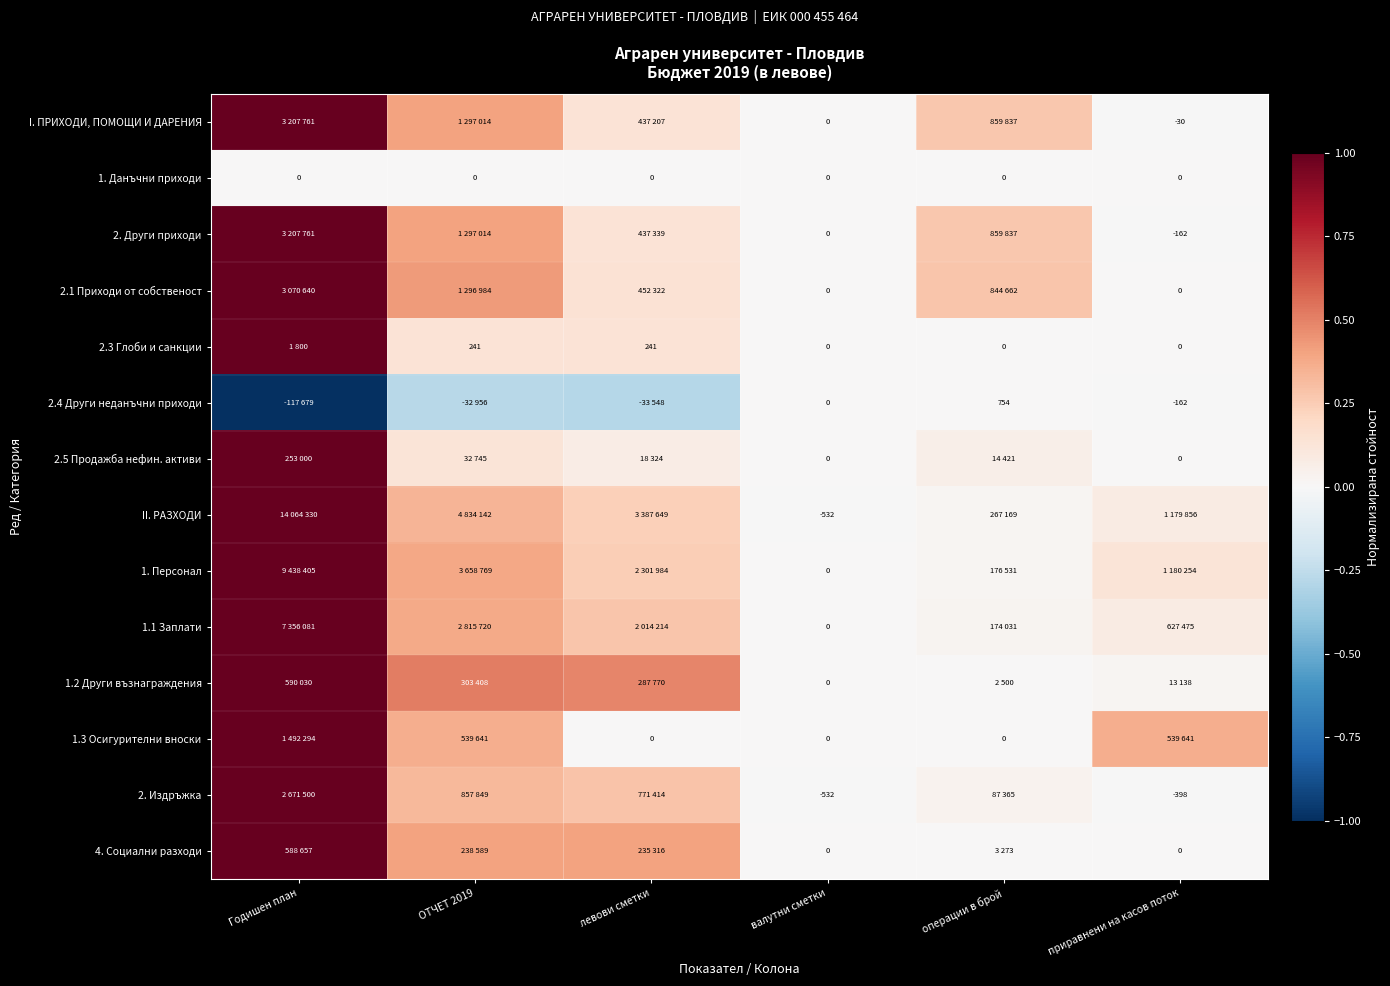

The 2.1 Приходи от собственост series shows 1.5 at Годишен план. True or false?

False